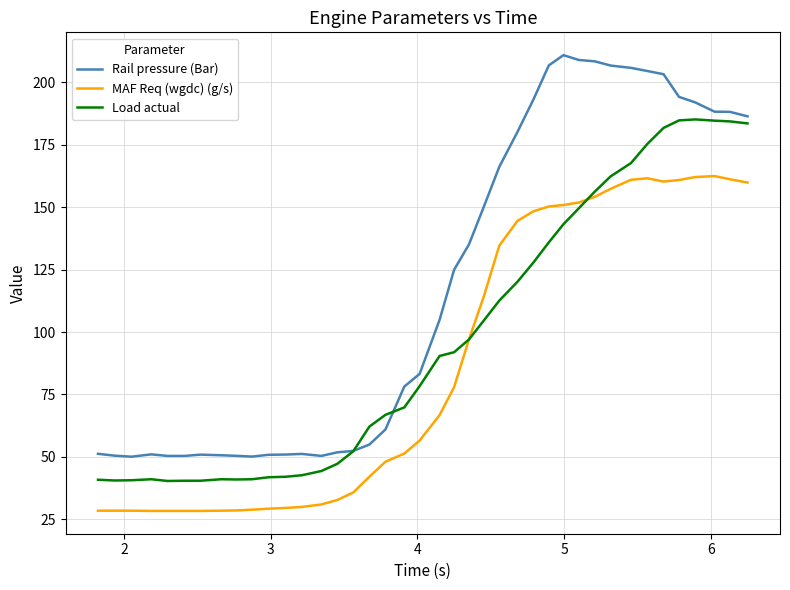

What is the lowest value of the MAF Req (wgdc) (g/s) series?

28.3